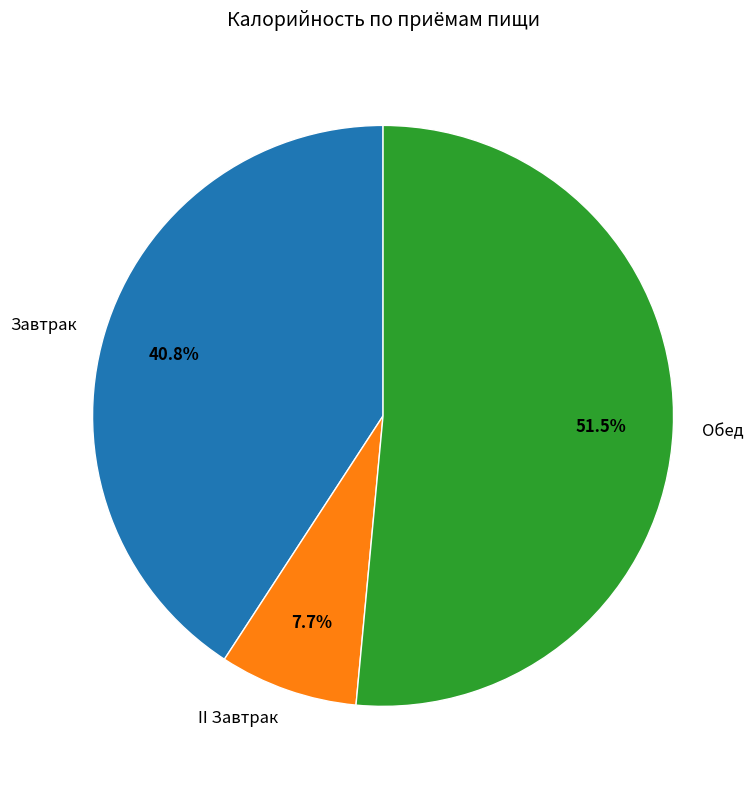

Is it true that Завтрак is 41% of the pie?

True